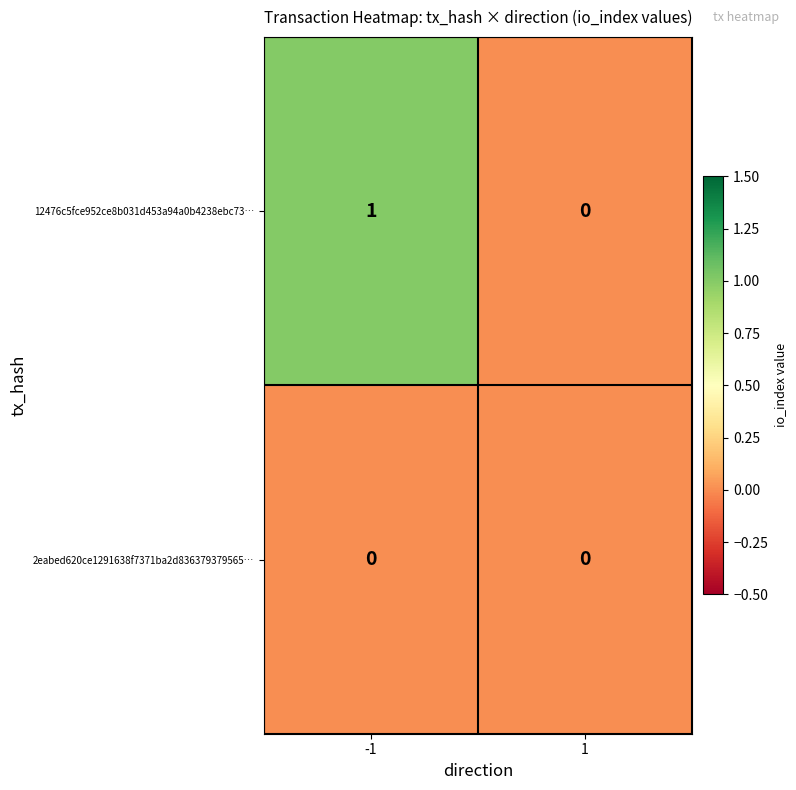

Rank the series by their maximum value, from highest to lowest.

12476c5fce952ce8b031d453a94a0b4238ebc73…, 2eabed620ce1291638f7371ba2d836379379565…